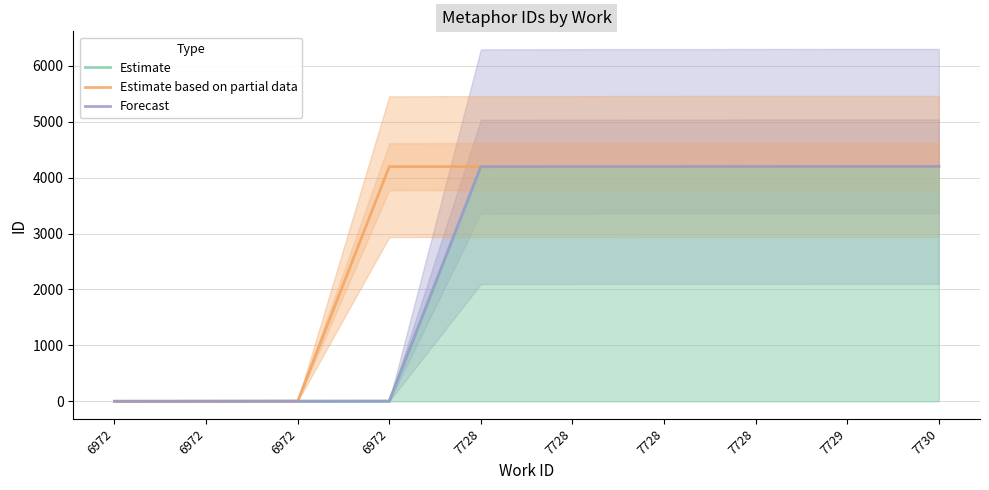

What is the sum of the Estimate based on partial data values at 6972 and 7730?

8399